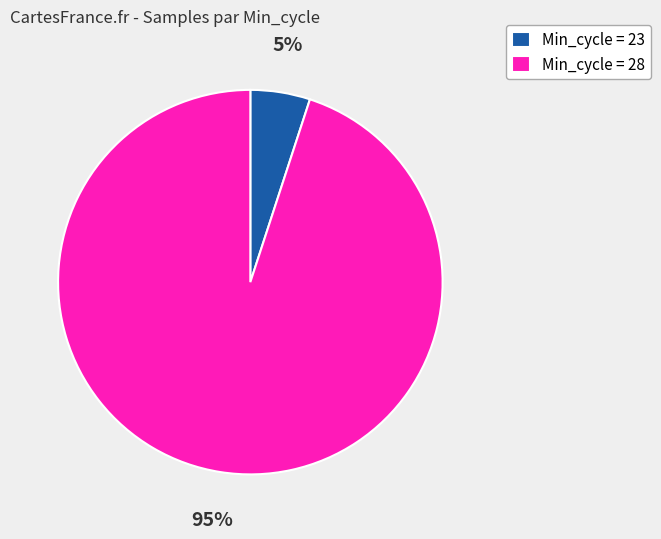

To the nearest percent, what is the average slice percentage?

50%